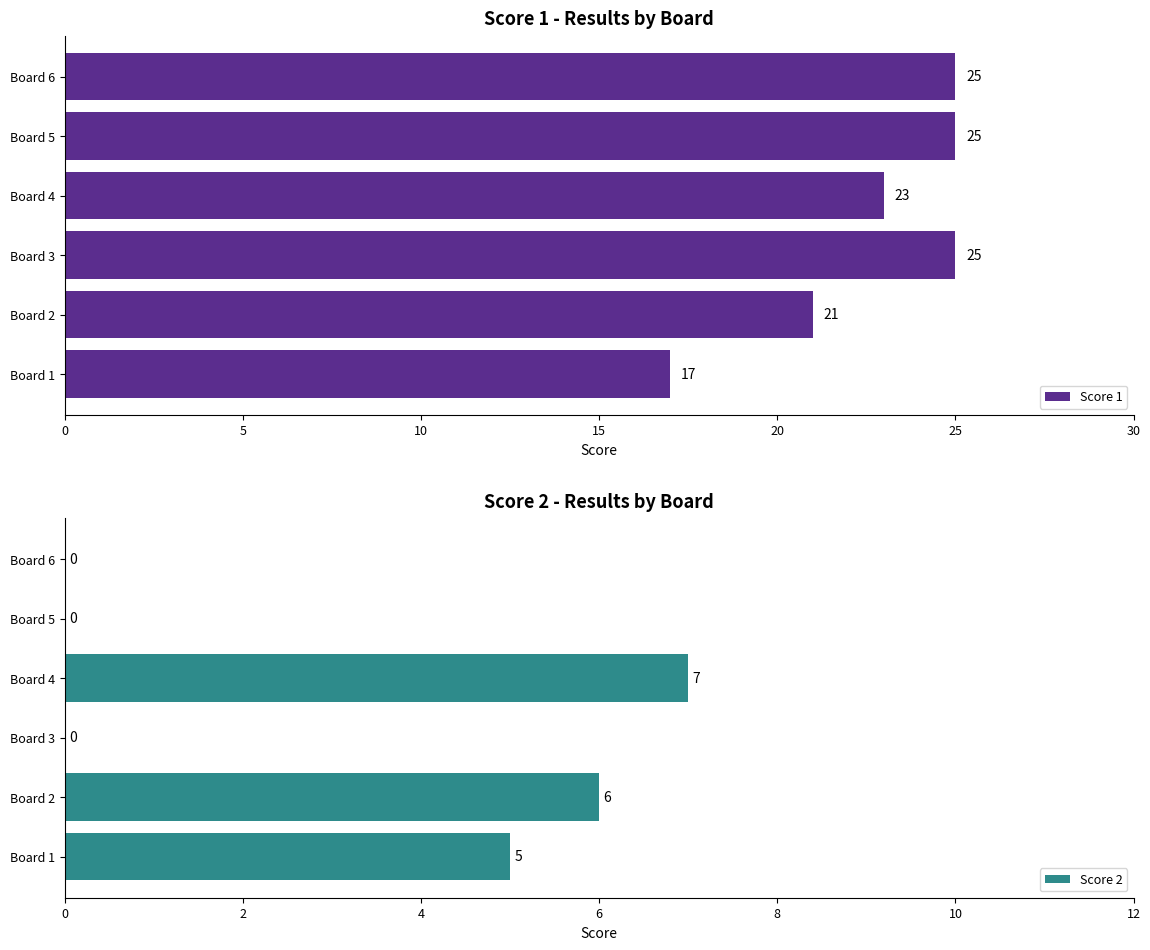

At which label does Score 1 reach its minimum?

Board 1